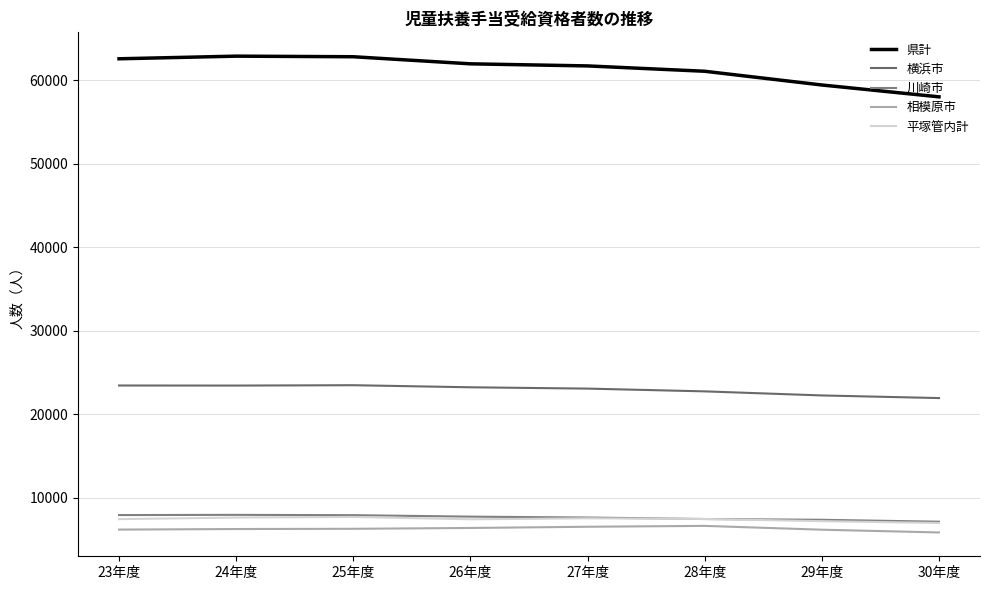

Reading right to left, extract all data points from this chart.

県計: 30年度=58037	29年度=59455	28年度=61100	27年度=61740	26年度=61990	25年度=62839	24年度=62910	23年度=62594
横浜市: 30年度=21957	29年度=22272	28年度=22760	27年度=23091	26年度=23249	25年度=23498	24年度=23455	23年度=23463
川崎市: 30年度=7149	29年度=7379	28年度=7470	27年度=7649	26年度=7757	25年度=7932	24年度=7970	23年度=7944
相模原市: 30年度=5861	29年度=6191	28年度=6649	27年度=6545	26年度=6400	25年度=6300	24年度=6272	23年度=6205
平塚管内計: 30年度=6998	29年度=7214	28年度=7476	27年度=7555	26年度=7439	25年度=7721	24年度=7646	23年度=7457